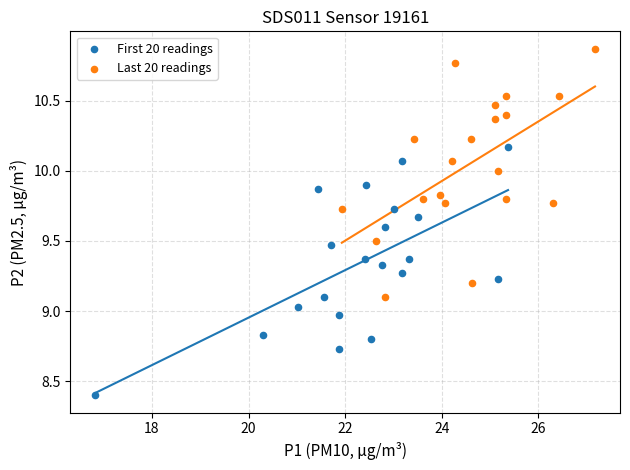

What are all the series names shown in the legend?

First 20 readings, Last 20 readings